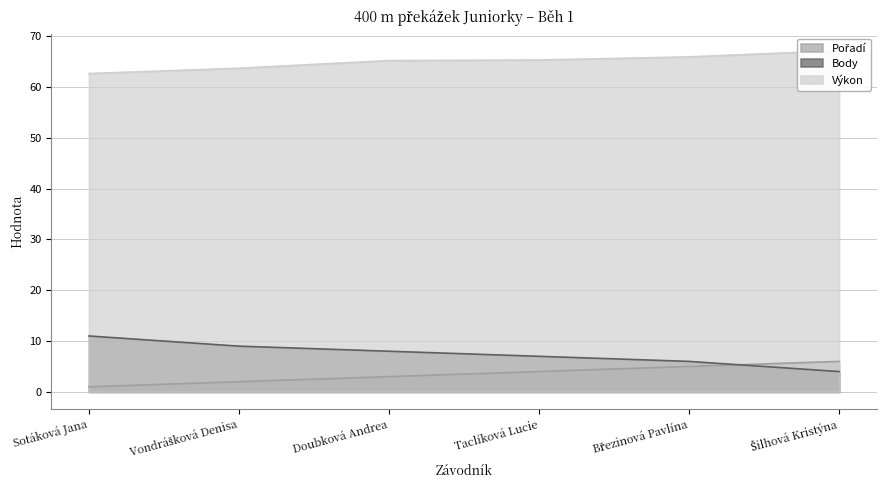

Between Sotáková Jana and Březinová Pavlína, which series saw the biggest shift?

Body